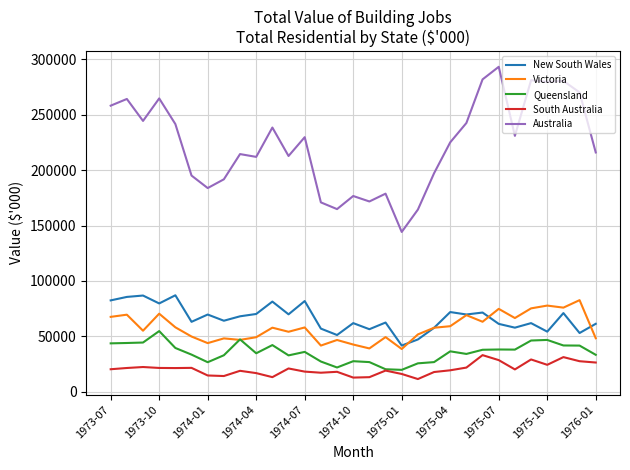

What is the lowest value of the Queensland series?

19912